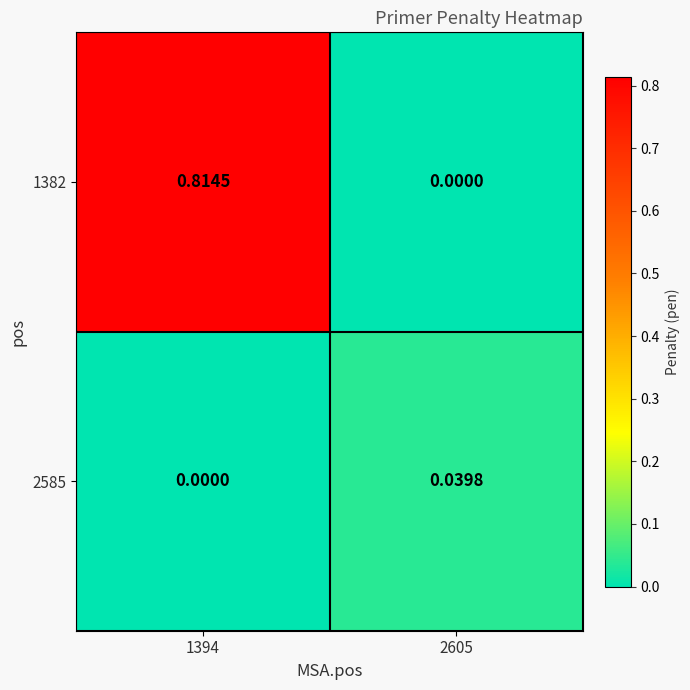

What is the maximum value shown in the chart?

0.8